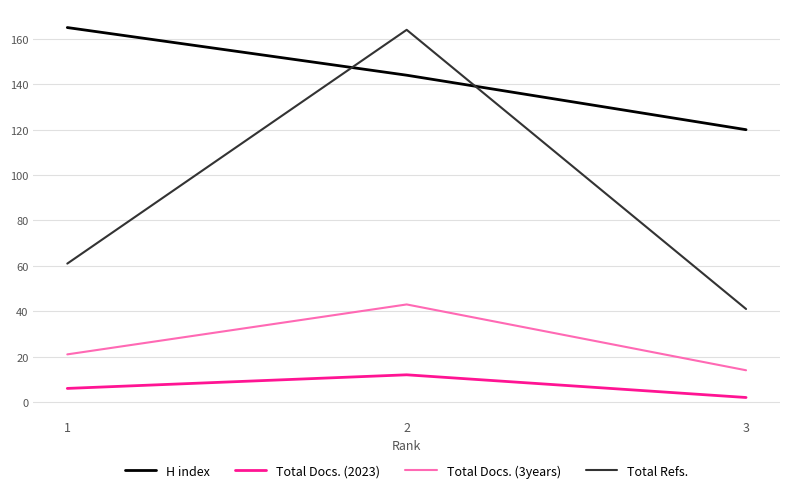

Reading left to right, list all the values displayed in this chart.

H index: 165	144	120
Total Docs. (2023): 6	12	2
Total Docs. (3years): 21	43	14
Total Refs.: 61	164	41